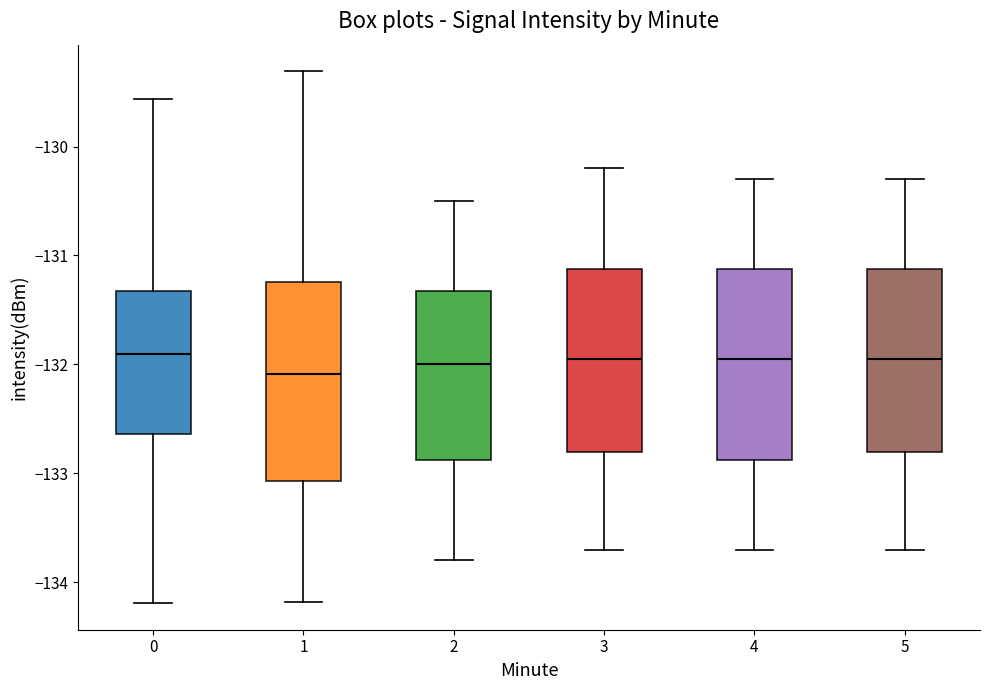

Where does the lower whisker of the box at x = 3 end on the y-axis? The values are not printed on the chart, so give them approximately, as read against the axis.

-133.7